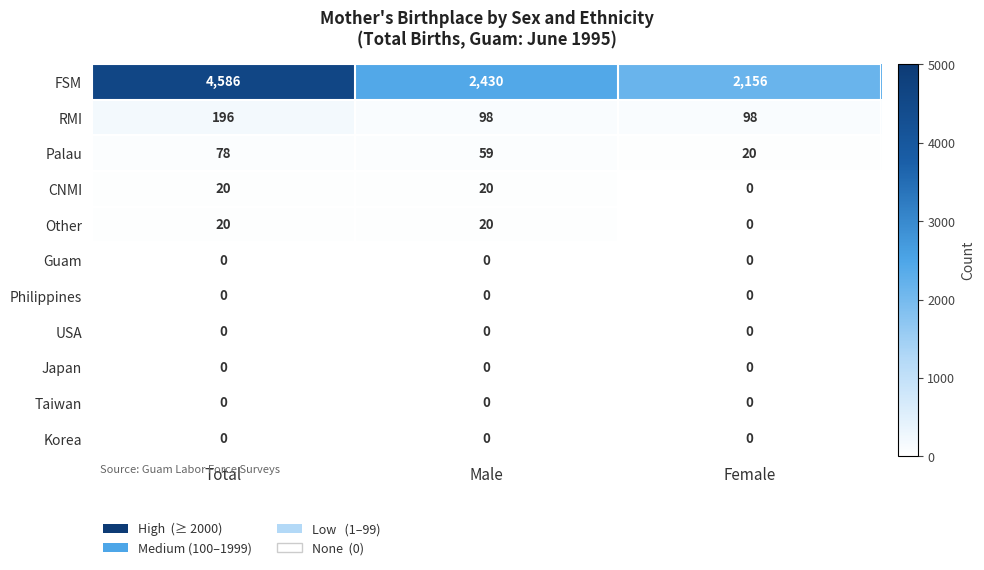

What is the spread (max minus min) of values at Male?

2430